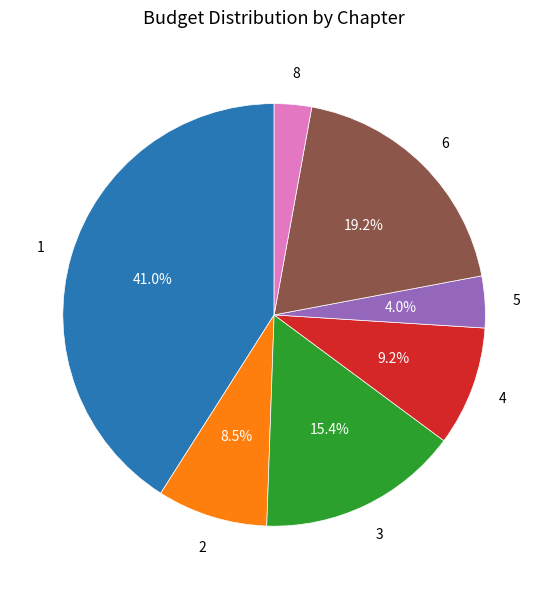

Does any single category account for the majority?

No